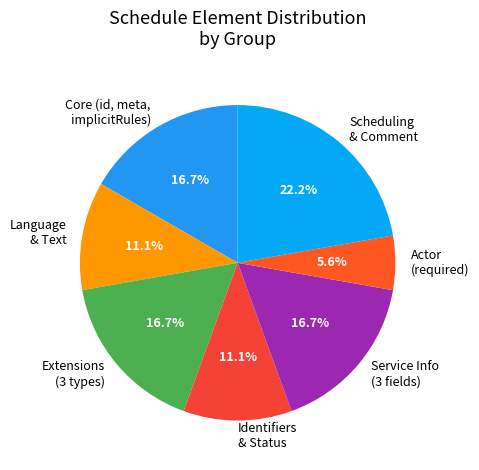

Is there a majority slice in this chart?

No